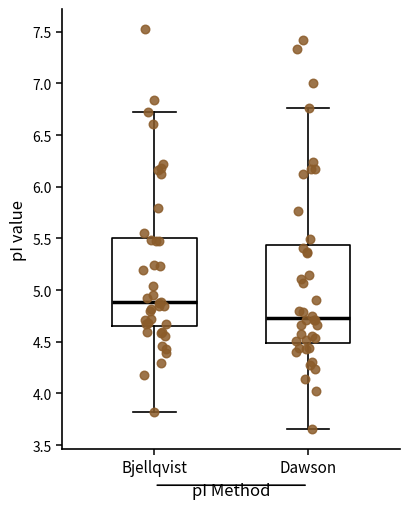

Reading left to right, transcribe this box plot: for each box, give where its median line is, the range the box spans, and where its two whiskers end, as read against the y-axis. The values are not printed on the chart, so give them approximately, as read against the axis.

Bjellqvist: median 4.90, box 4.65 to 5.50, whiskers 3.80 to 6.70
Dawson: median 4.75, box 4.50 to 5.45, whiskers 3.65 to 6.75